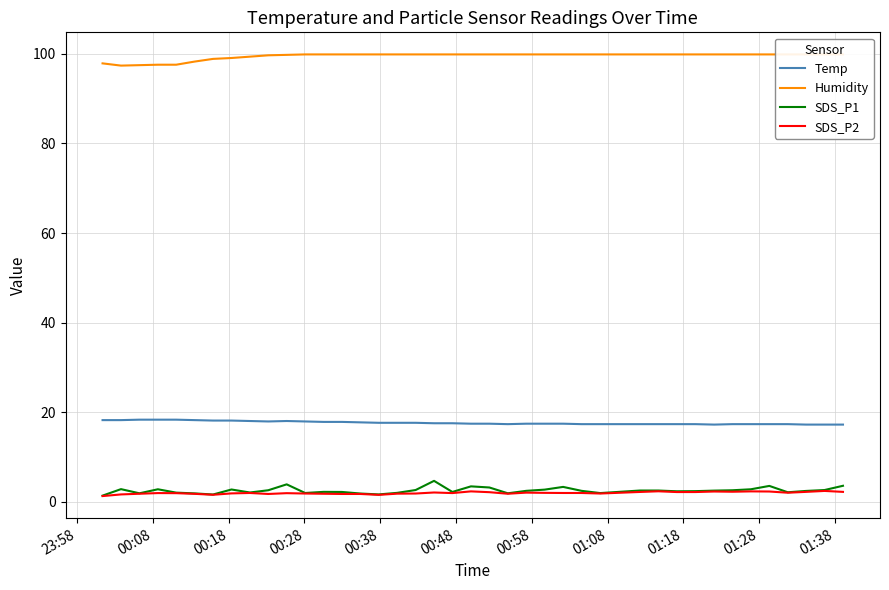

What is the maximum value for Temp?

18.3